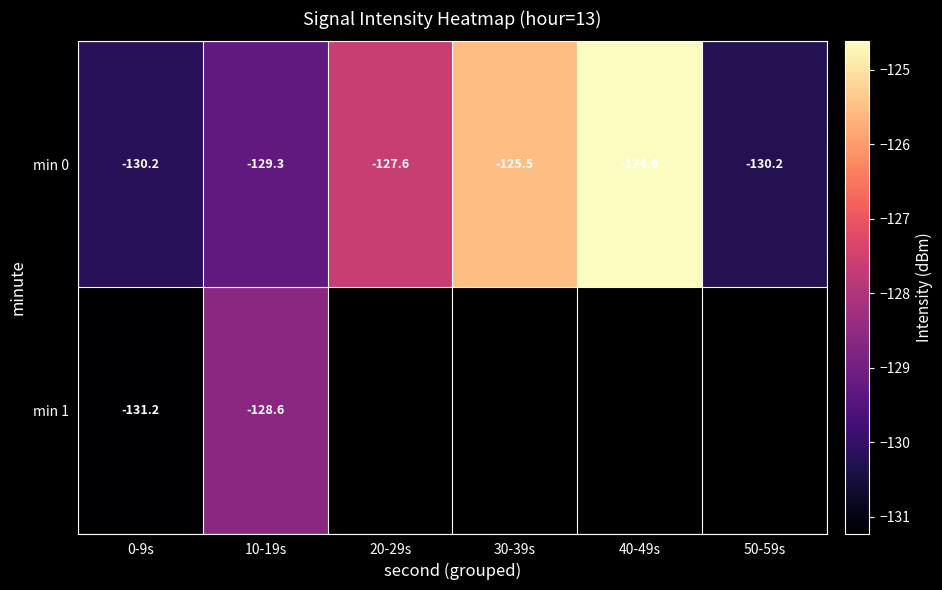

How many values in the min 0 series are below -127?

4